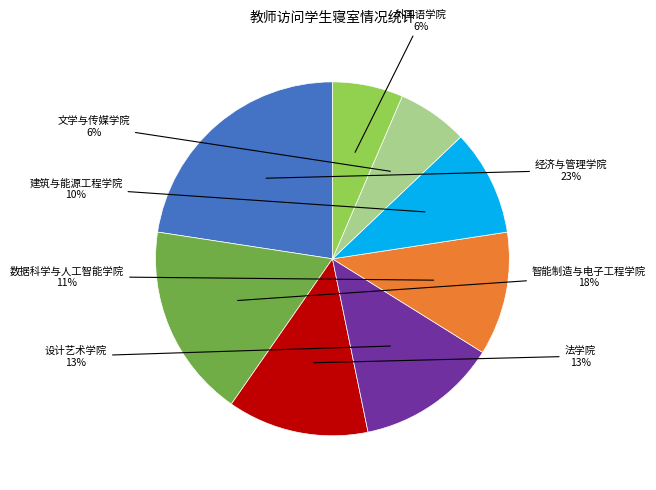

To the nearest percent, what is the average slice percentage?

12%